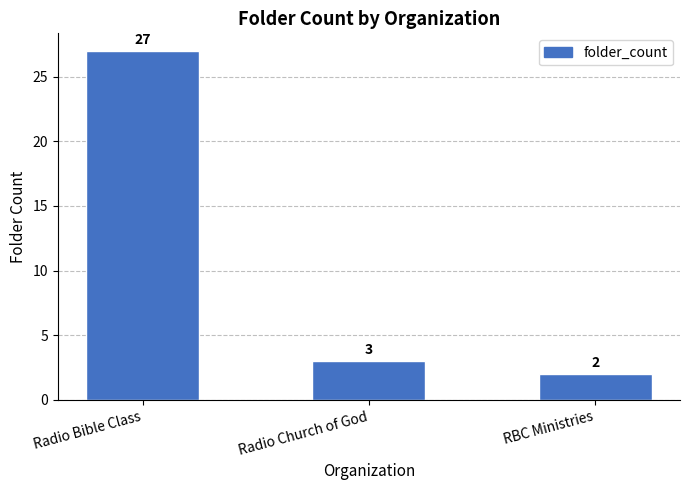

What is the label of the 2nd bar from the left?

Radio Church of God